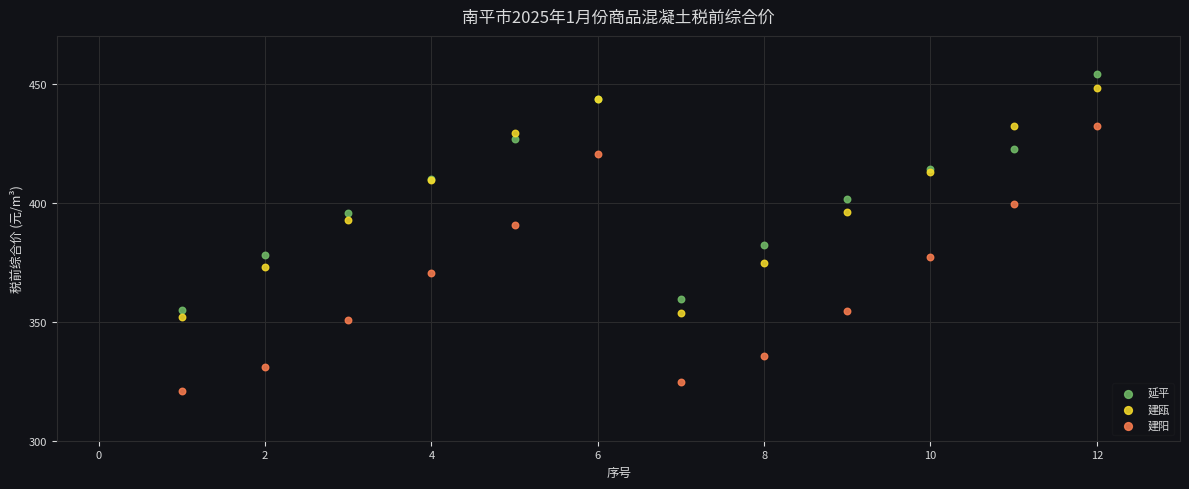

Which series reaches the minimum Y coordinate?

建阳